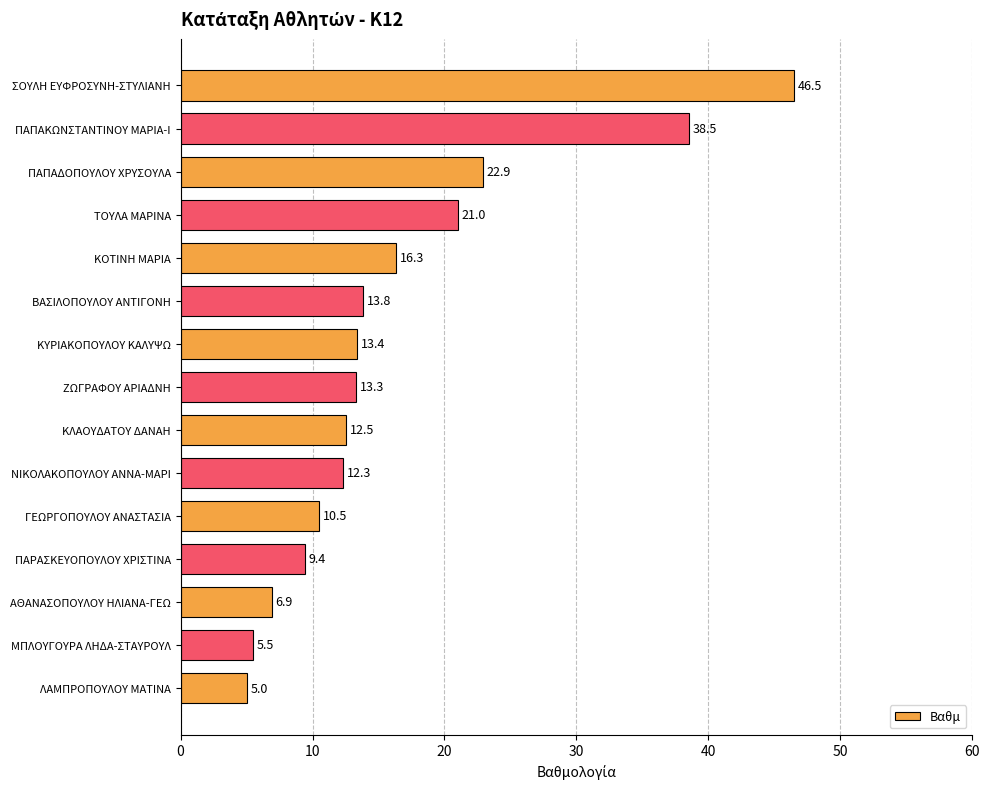

True or false: the data shows 13.8 at ΒΑΣΙΛΟΠΟΥΛΟΥ ΑΝΤΙΓΟΝΗ.

True